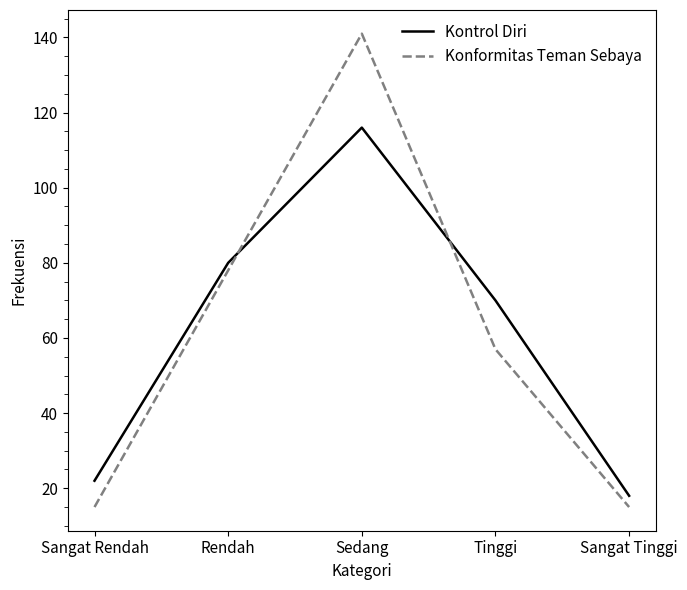

At Rendah, list the series in order from smallest to largest.

Konformitas Teman Sebaya, Kontrol Diri